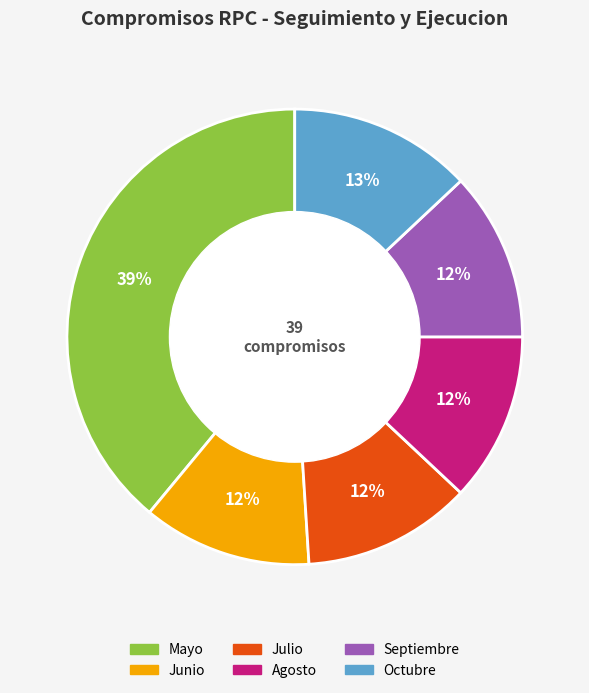

Combined, do Septiembre and Mayo account for over 50%?

Yes